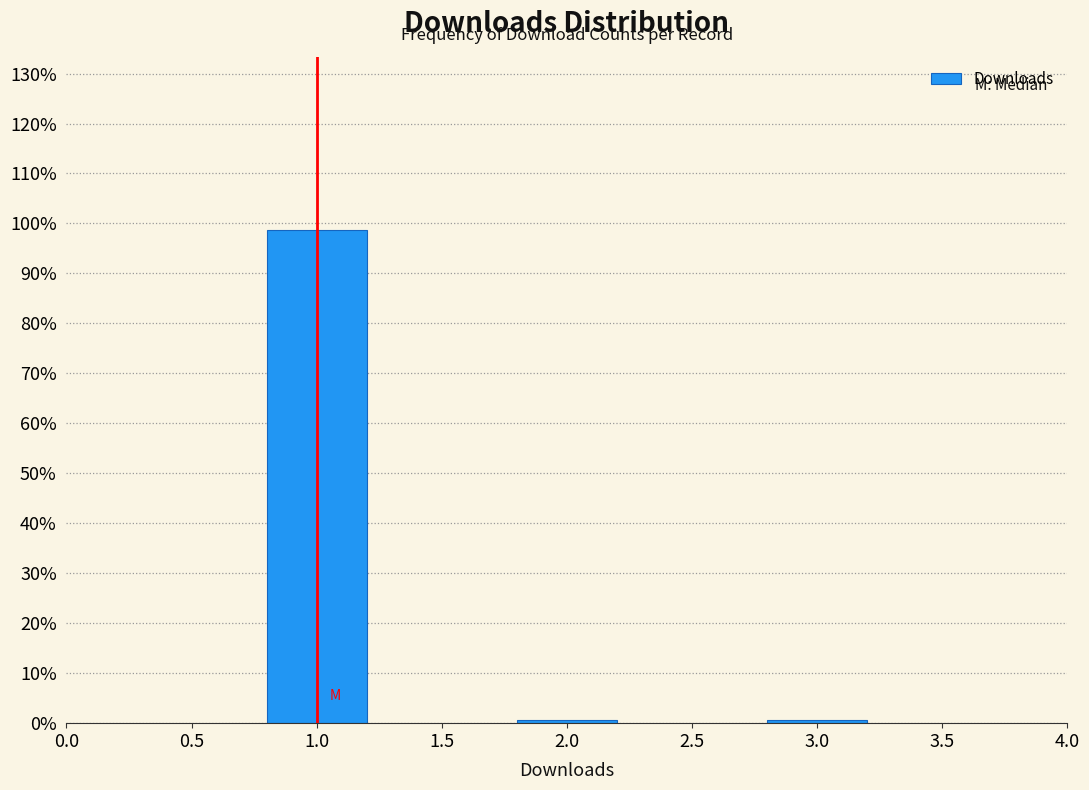

Reading right to left, list all the values displayed in this chart.

3.0=0.6	2.0=0.6	1.0=98.8